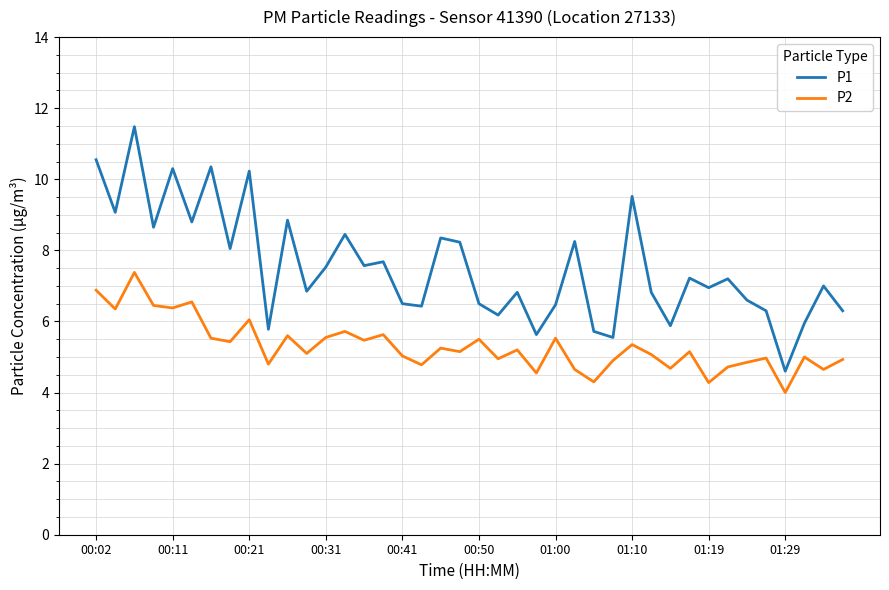

Rank the series by their average value, from lowest to highest.

P2, P1